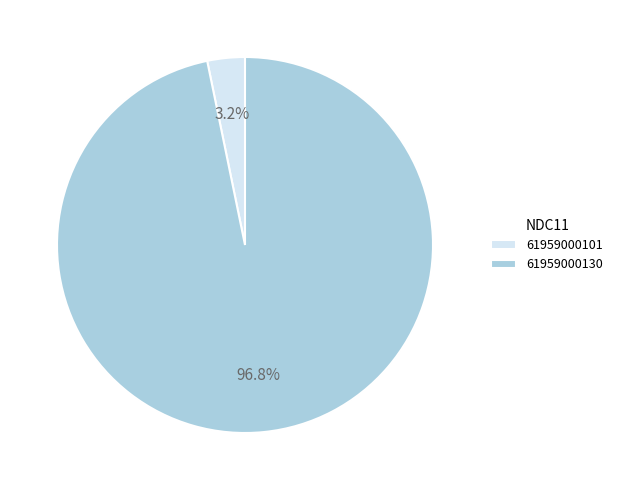

Is it true that 61959000101 is 18% of the pie?

False